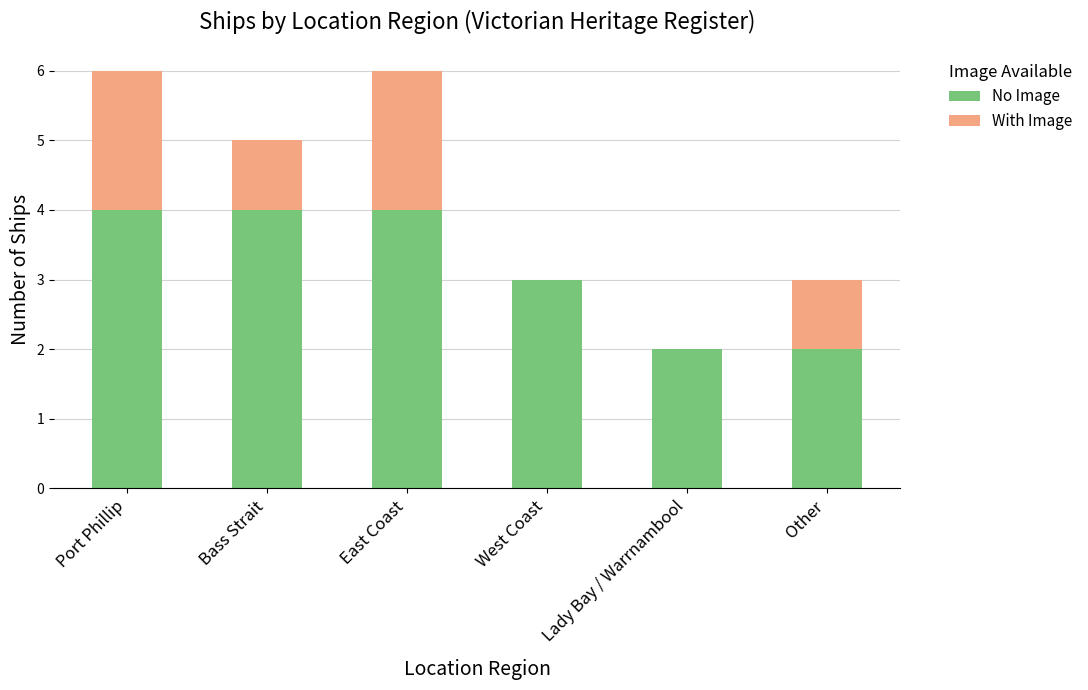

What is the total value across all series at West Coast?

3